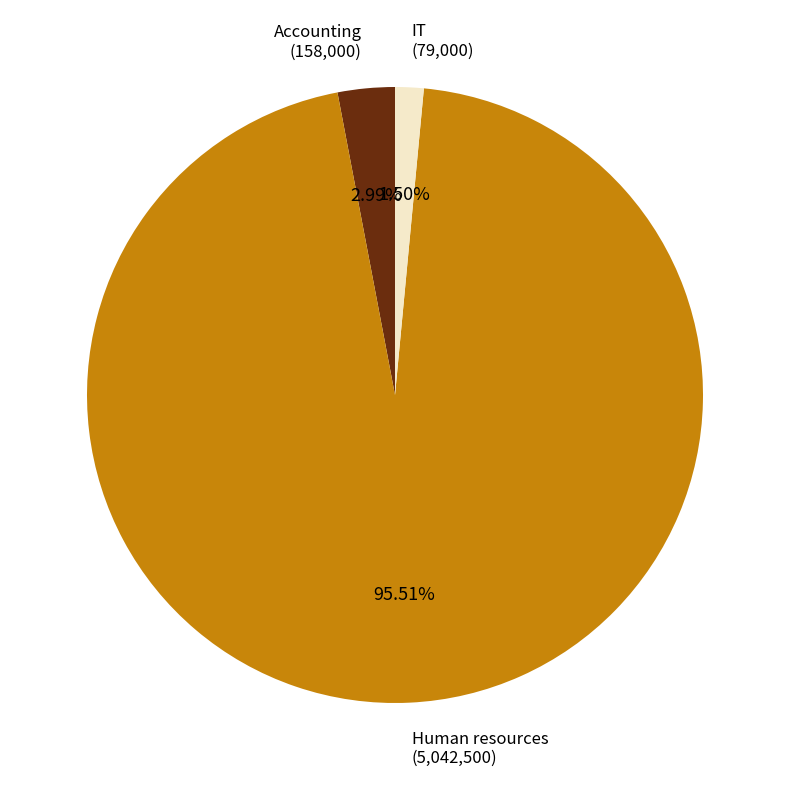

What is the majority slice?

Human resources